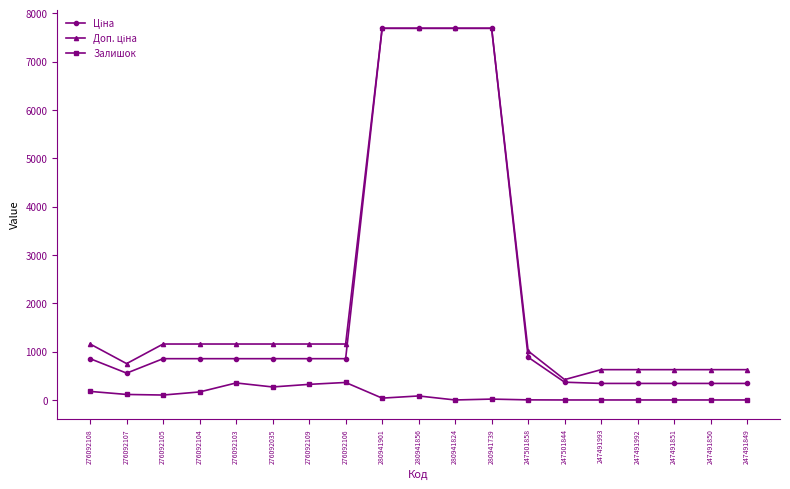

True or false: Залишок has more than 1 interior local peaks.

True